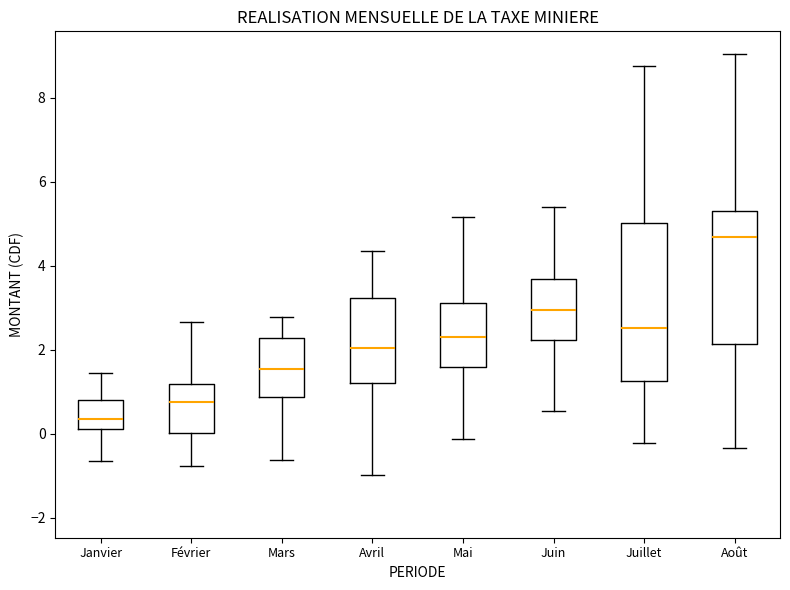

Which box has the lowest median line?

Janvier